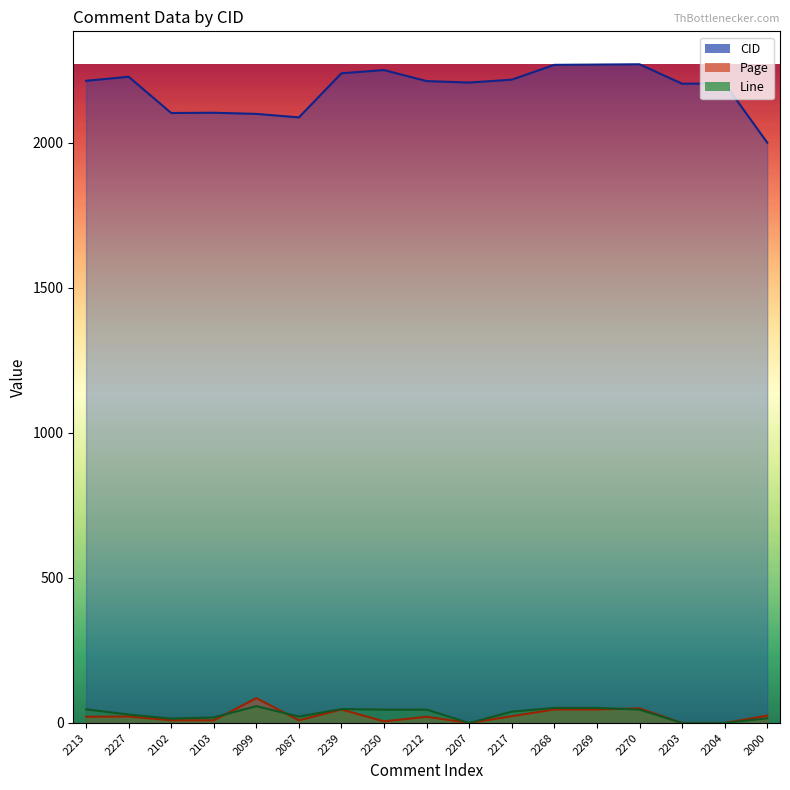

Is it true that CID equals 2212.0 at 2212?

True